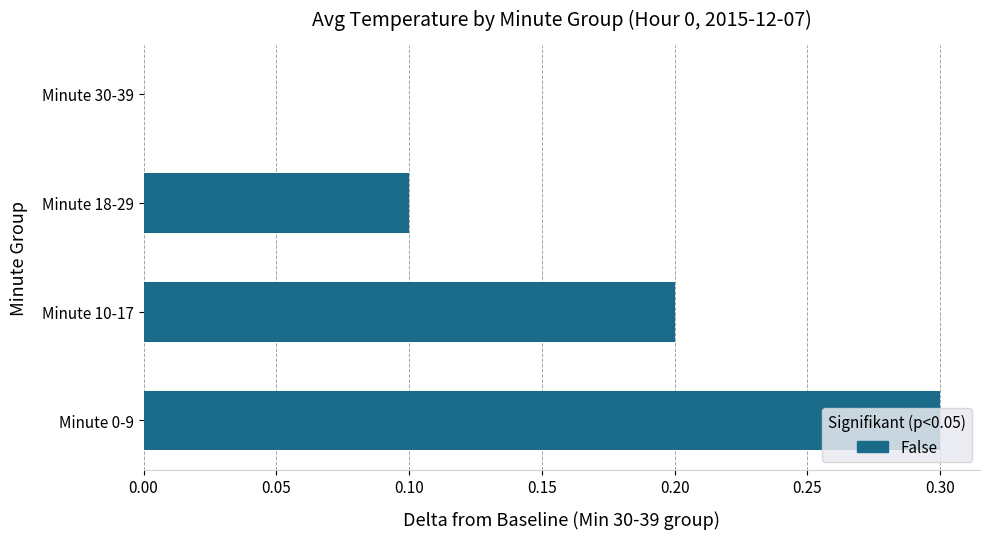

Which label corresponds to the largest value in the chart?

Minute 0-9